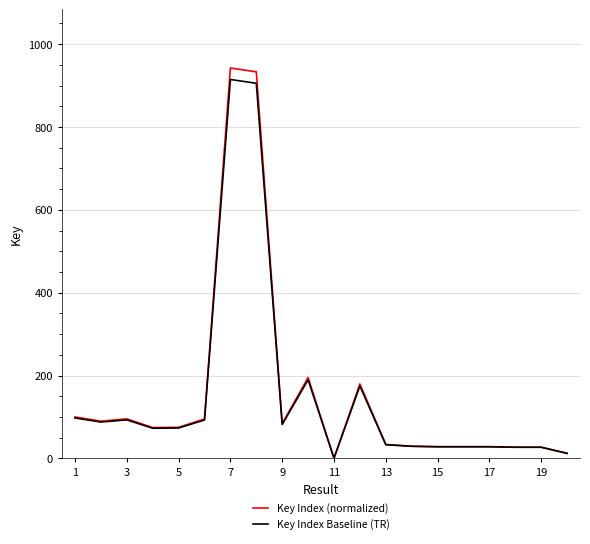

Which series ends up on top after the final intersection of Key Index (normalized) and Key Index Baseline (TR)?

Key Index Baseline (TR)